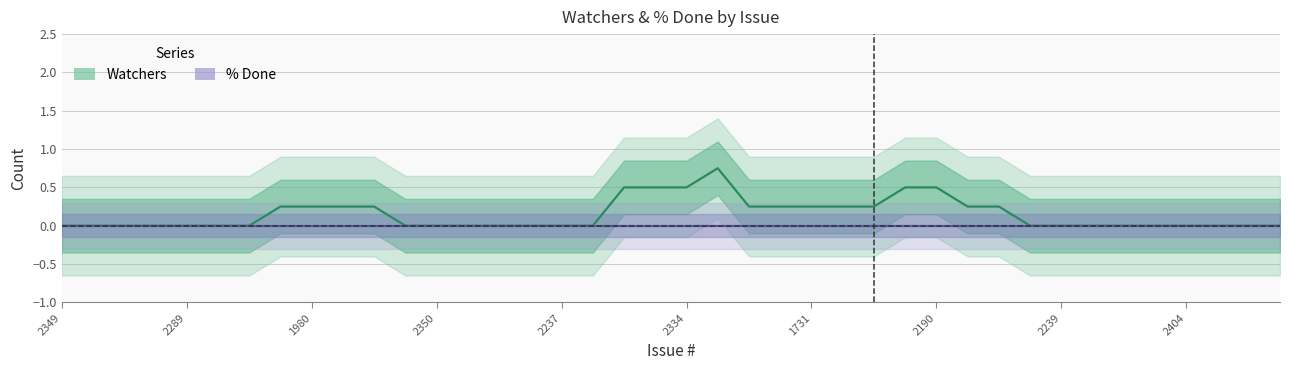

What is the maximum value shown in the chart?

0.8